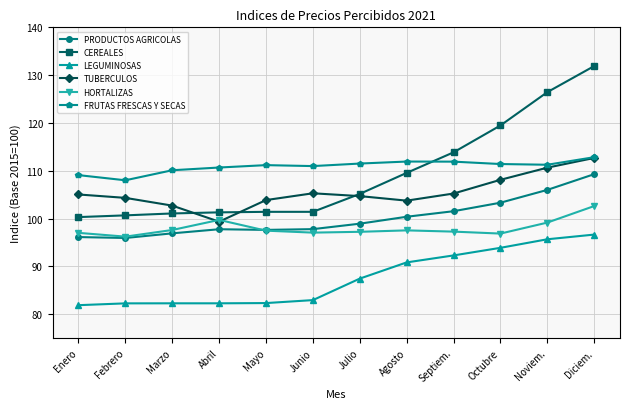

What is the label of the 8th point from the left?

Agosto